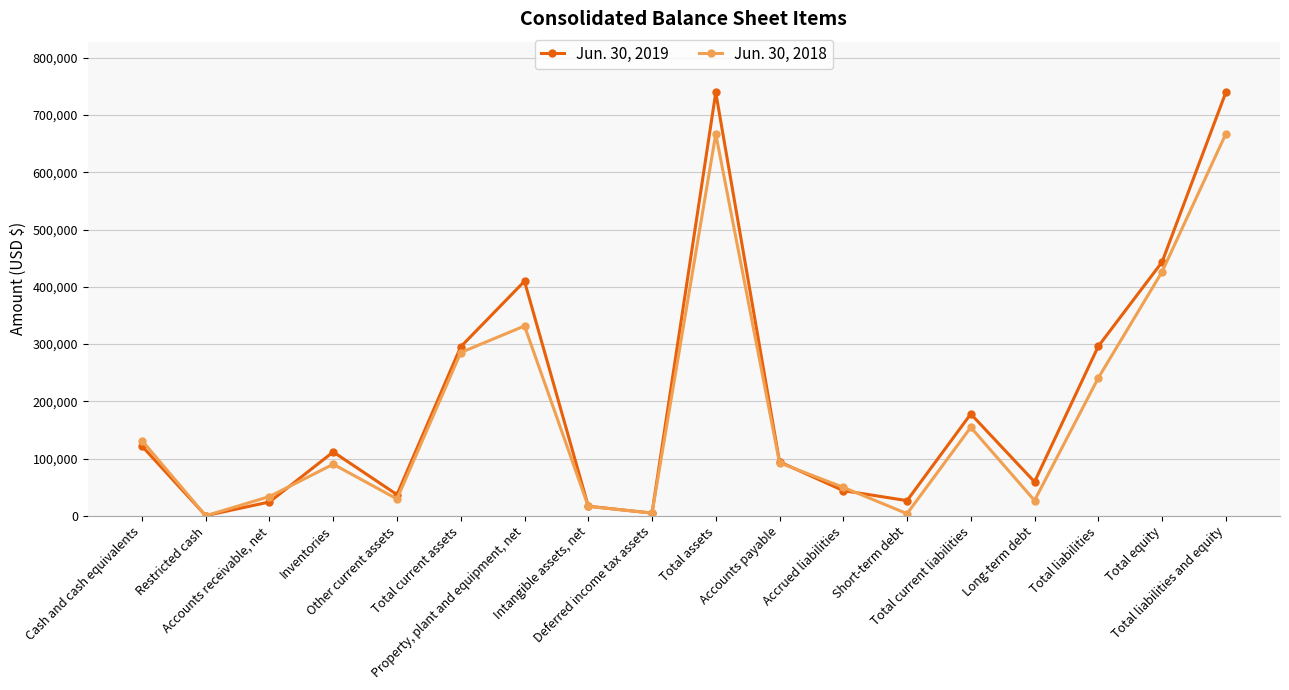

At how many categories does at least one series exceed 261903?

6